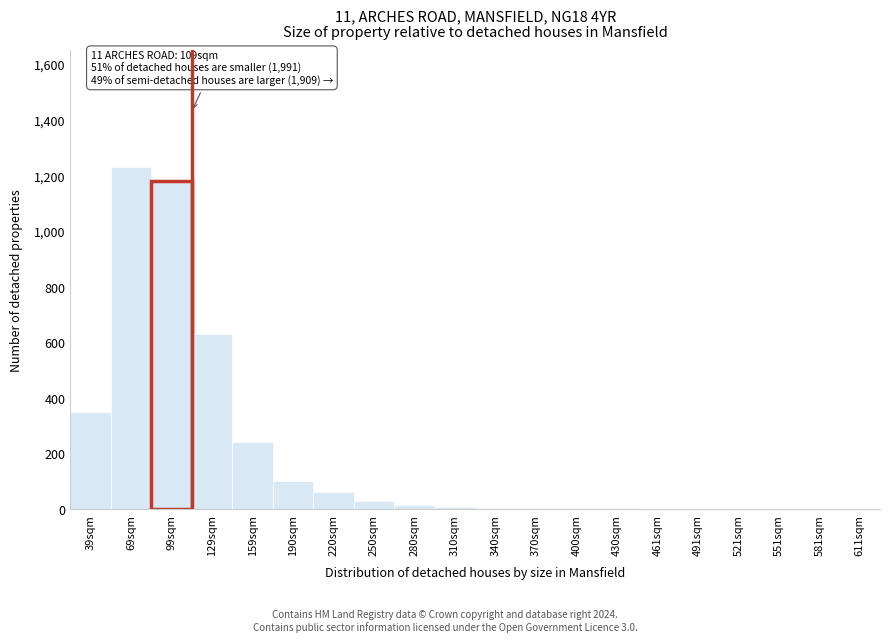

At which category does the chart reach its peak across all series?

69sqm